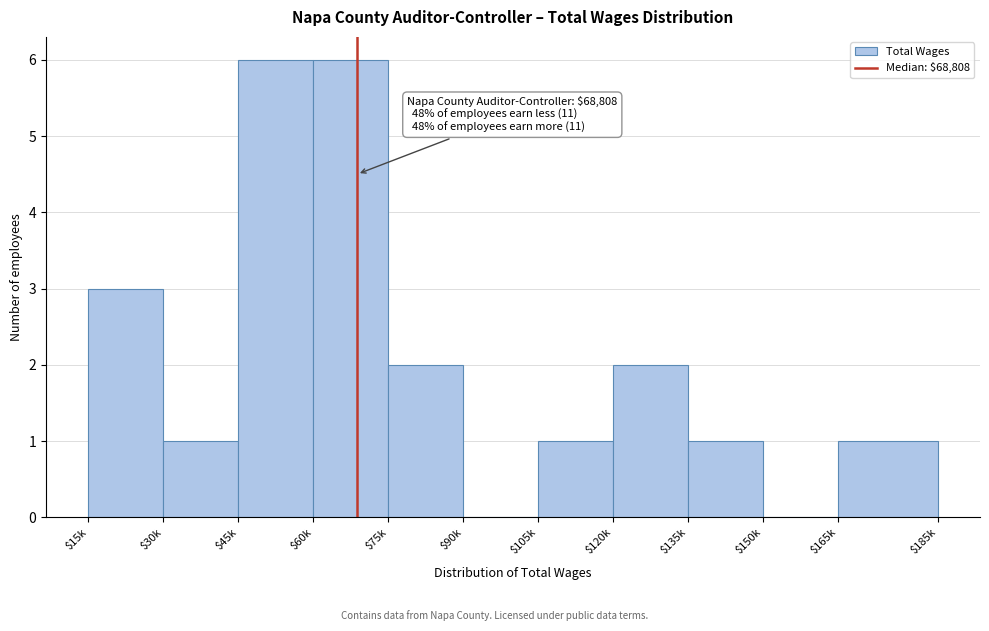

What is the sum of all values?

23